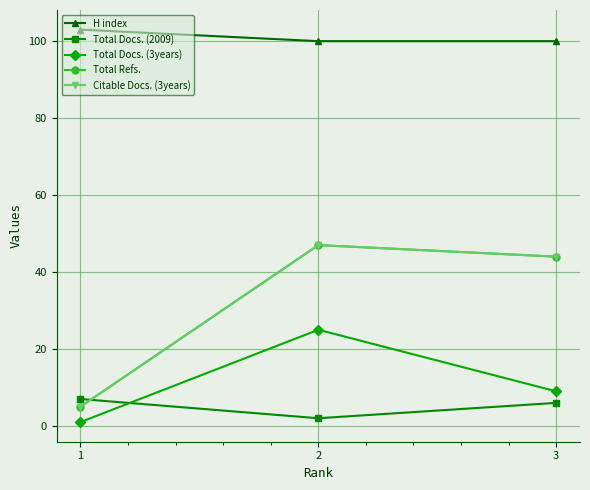

Reading right to left, transcribe all the data shown in this chart.

H index: 3=100	2=100	1=103
Total Docs. (2009): 3=6	2=2	1=7
Total Docs. (3years): 3=9	2=25	1=1
Total Refs.: 3=44	2=47	1=5
Citable Docs. (3years): 3=44	2=47	1=5